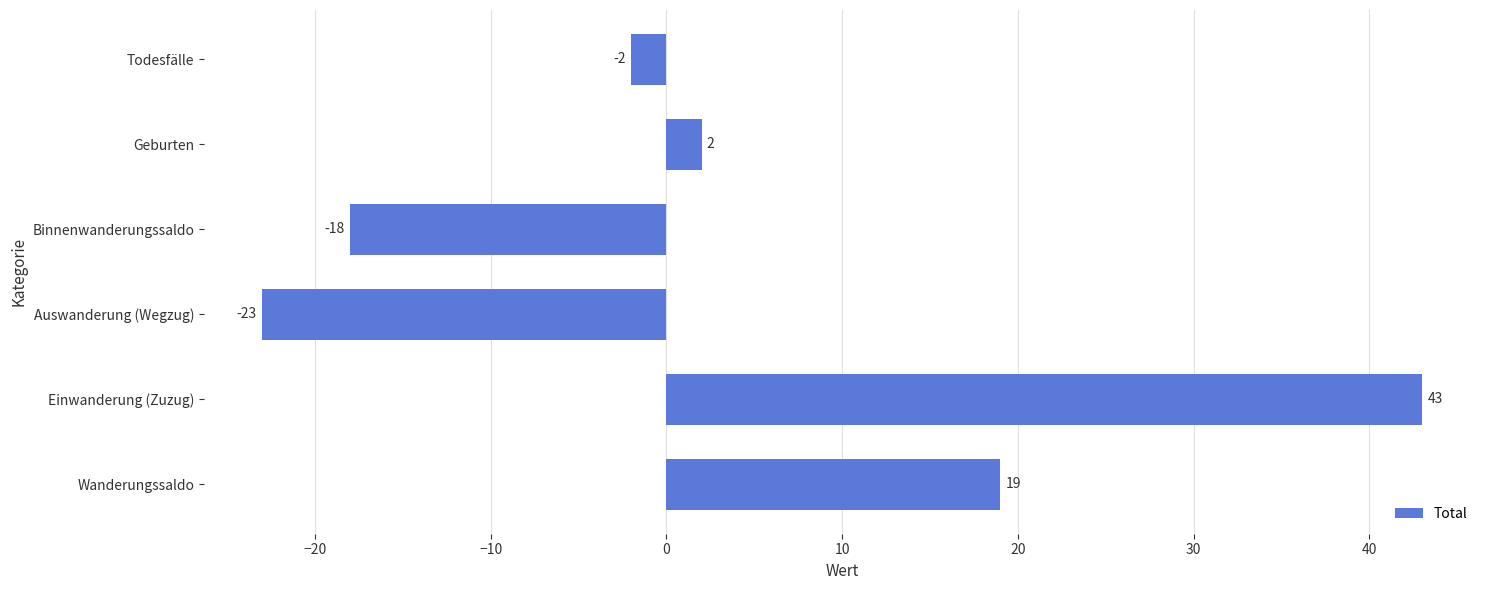

How many values are below zero?

3